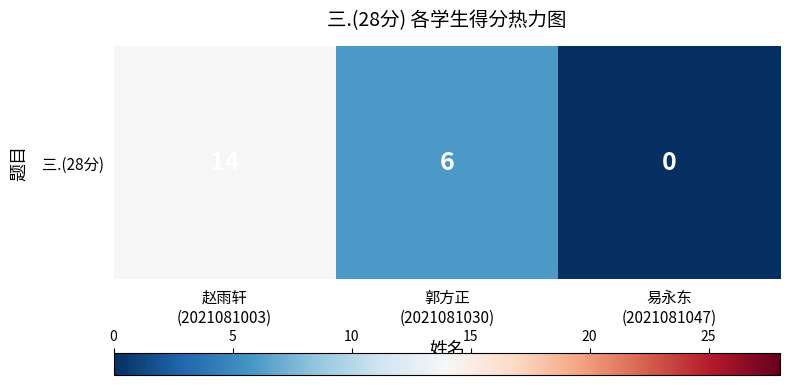

What is the approximate value at 赵雨轩
(2021081003), to the nearest 5?

15